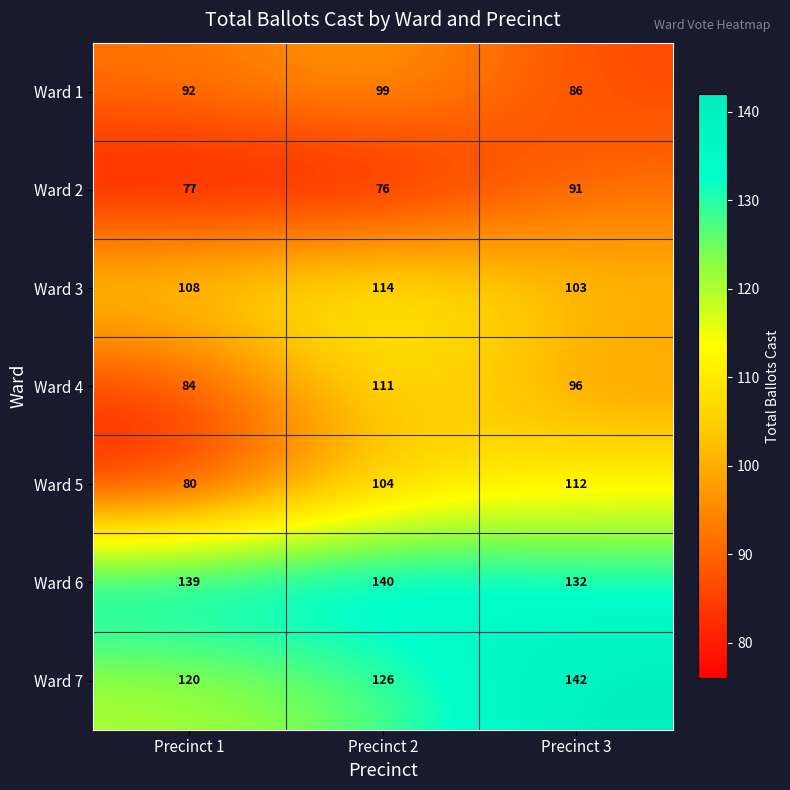

What is the total value across all series at Precinct 2?

770